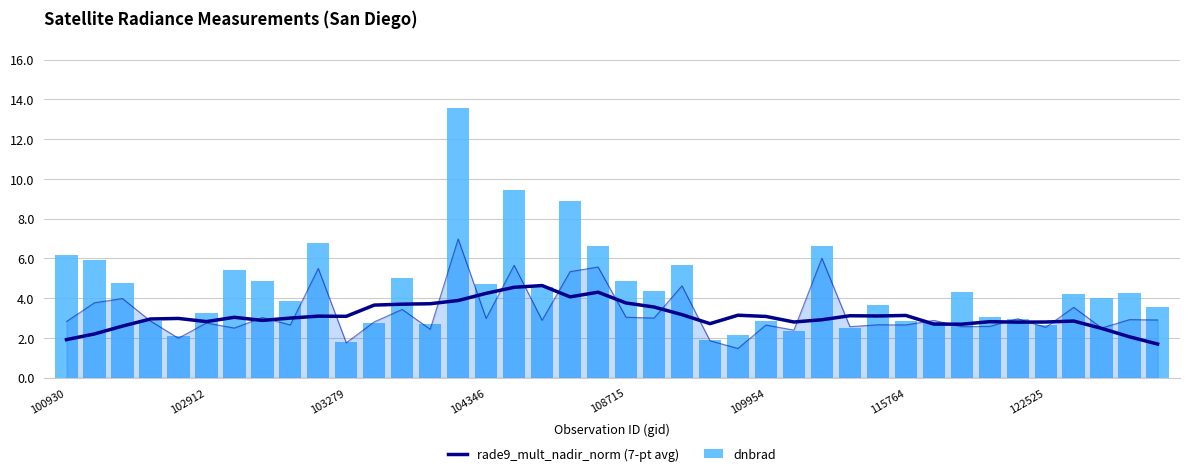

Reading left to right, what are all the values shown in this chart?

rade9_mult_nadir_norm (7-pt avg): 1.9	2.2	2.6	3.0	3.0	2.8	3.0	2.9	3.0	3.1	3.1	3.7	3.7	3.7	3.9	4.2	4.6	4.6	4.1	4.3	3.8	3.6	3.2	2.7	3.1	3.1	2.8	2.9	3.1	3.1	3.1	2.7	2.7	2.8	2.8	2.8	2.9	2.5	2.1	1.7
dnbrad: 6.2	5.9	4.7	2.9	2.1	3.3	5.4	4.9	3.9	6.8	1.8	2.7	5.0	2.7	13.6	4.7	9.4	4.5	8.9	6.6	4.9	4.4	5.7	1.9	2.1	2.8	2.3	6.6	2.5	3.7	2.8	2.8	4.3	3.1	3.0	2.7	4.2	4.0	4.3	3.6